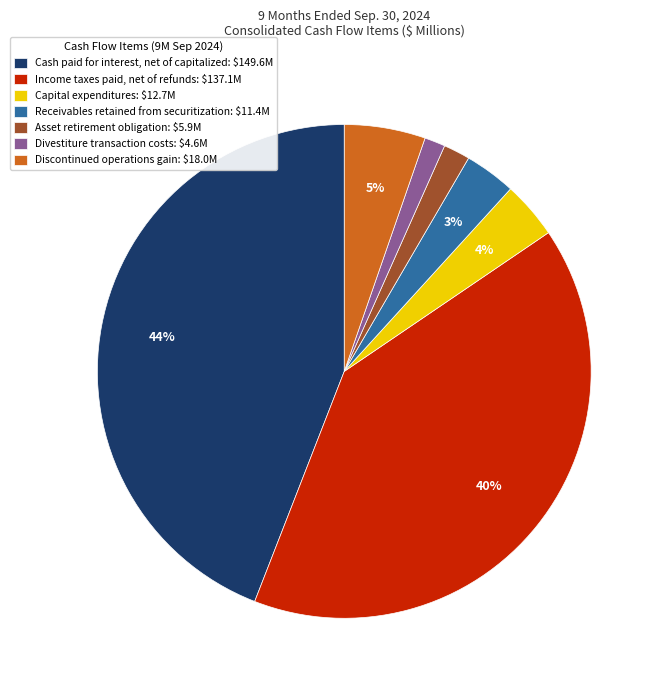

True or false: Receivables retained from securitization: $11.4M accounts for 3% of the total.

True